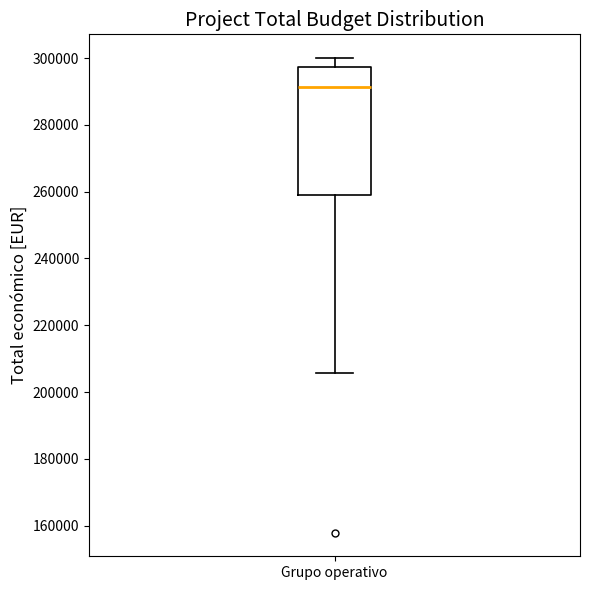

Transcribe this box plot: give where the median line is, the range the box spans, and where the two whiskers end, as read against the y-axis. The values are not printed on the chart, so give them approximately, as read against the axis.

median 292000, box 258000 to 298000, whiskers 206000 to 300000